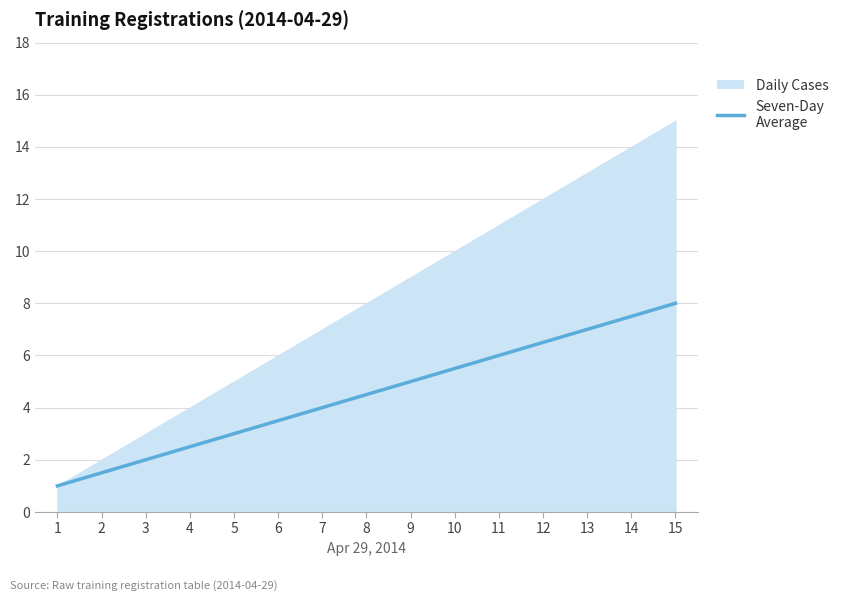

True or false: the data has more than 1 interior local peaks.

False